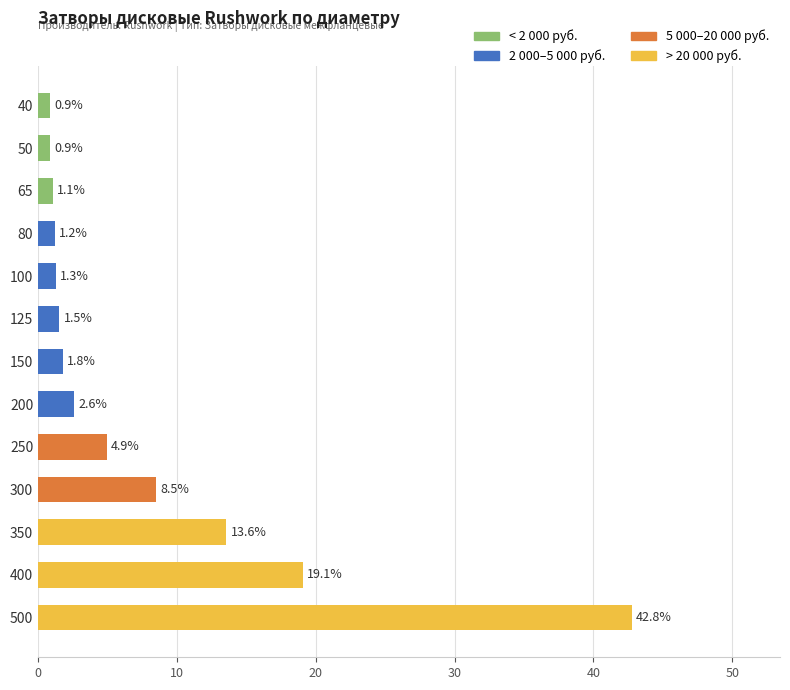

What is the value of the 4th bar from the top?

1.2